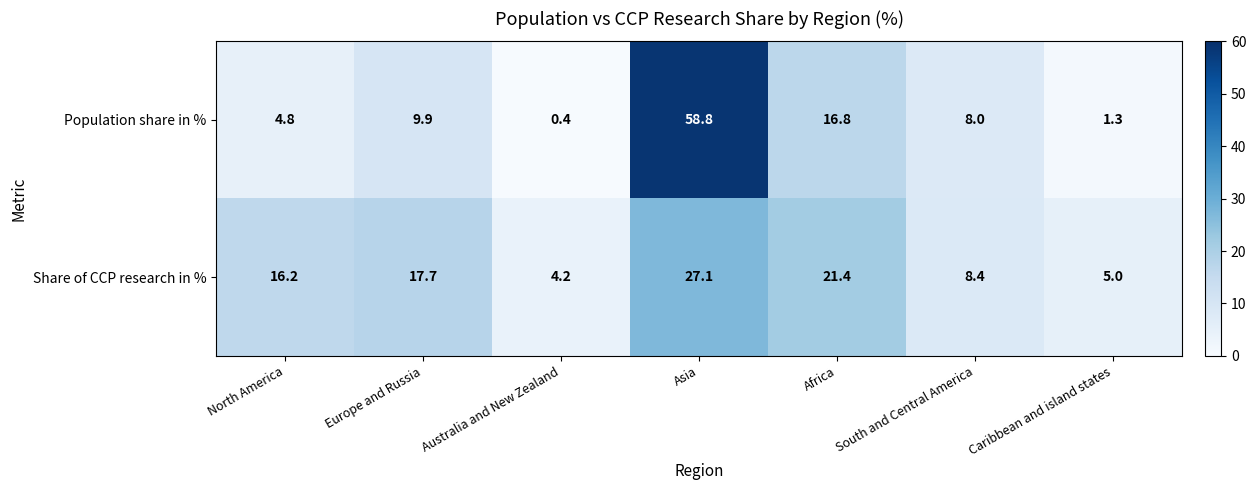

What is the difference between the maximum and minimum values in the Share of CCP research in % series?

22.9